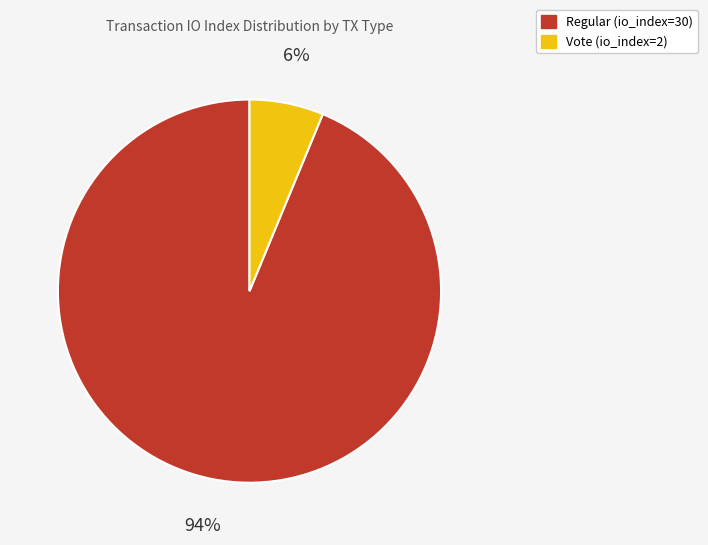

How many slices are in this pie chart?

2